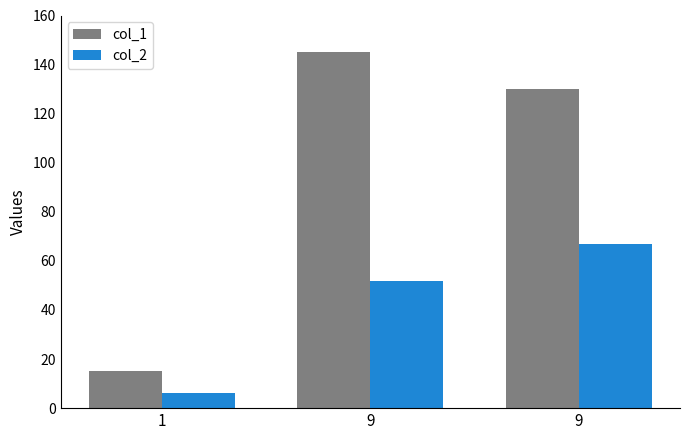

How many bars are there in total?

6